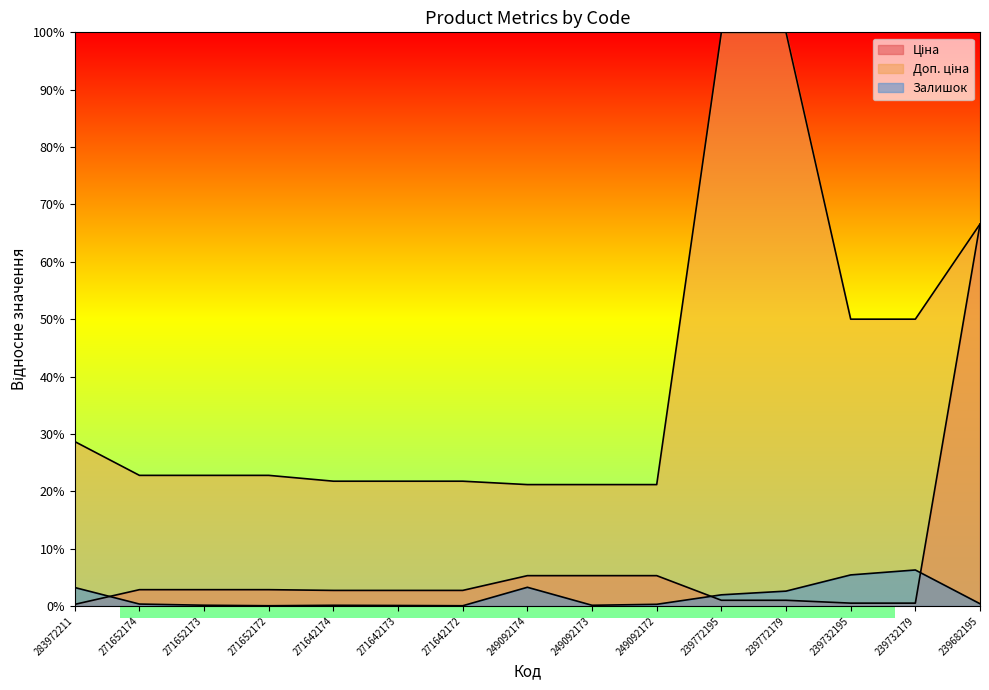

True or false: Залишок and Доп. ціна intersect in this chart.

False